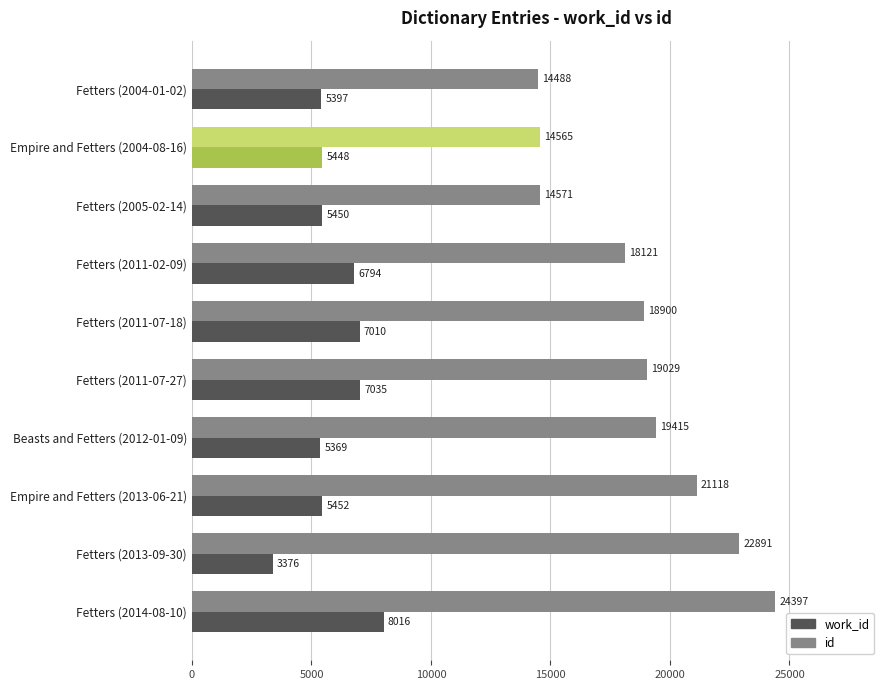

What is the average value of the work_id series?

5935